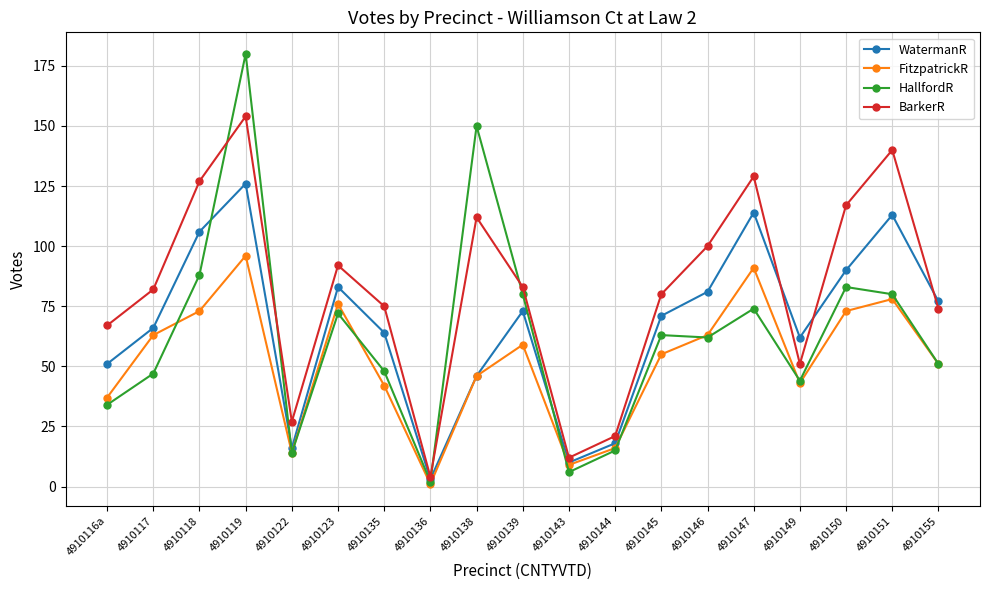

At which category does the chart reach its peak across all series?

4910119